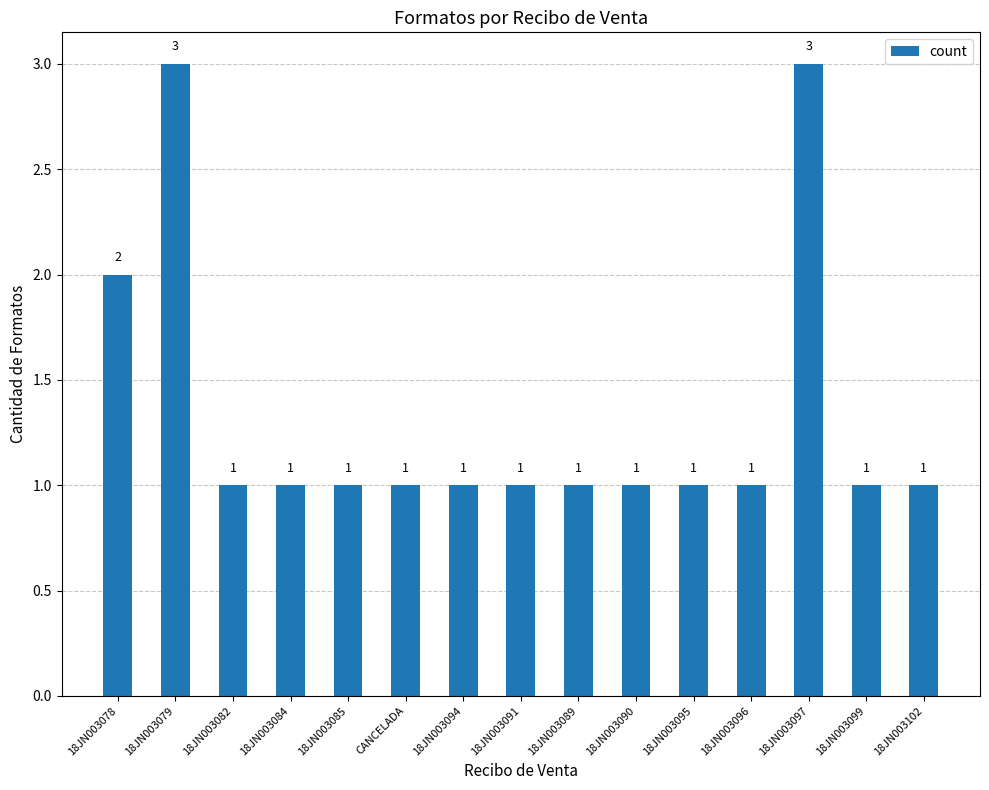

Where is the data nearest to the value 2?

18JN003078